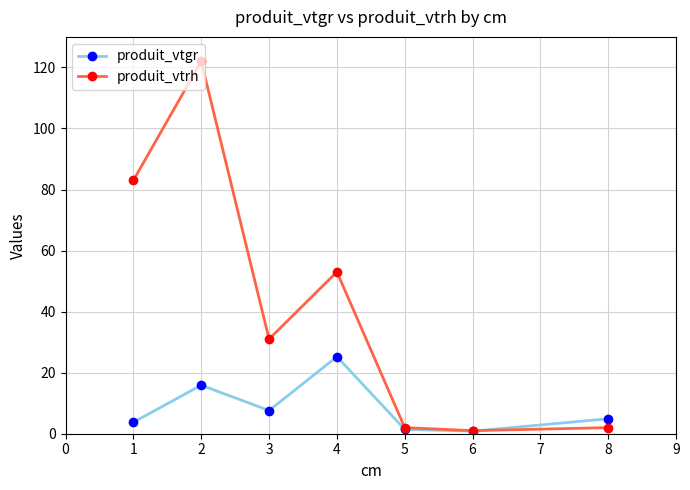

What is the total value across all series at 2?

137.9